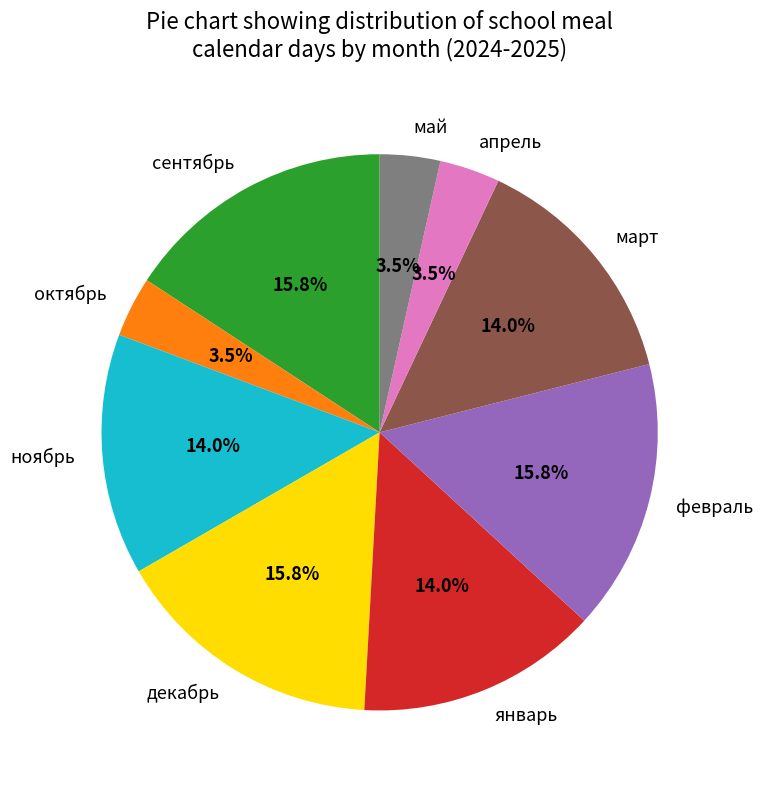

To the nearest percent, what percentage of the pie is январь?

14%